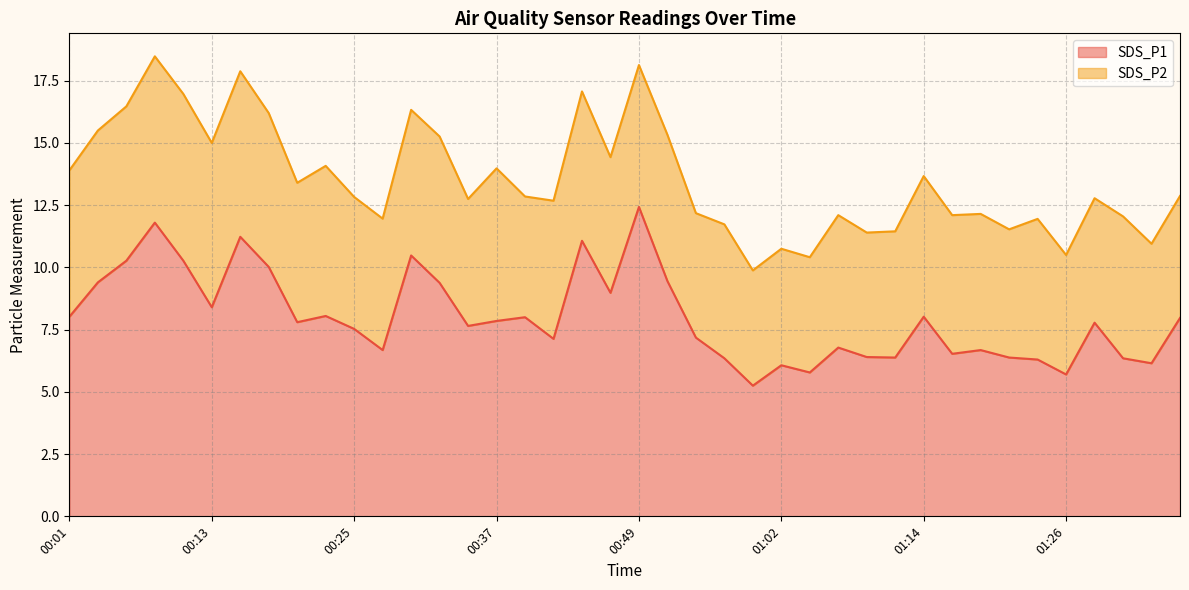

How many lines are shown in the chart?

2